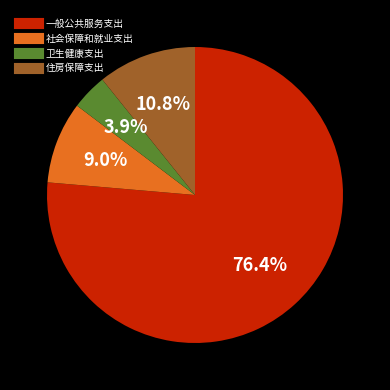

Rank the categories by value from lowest to highest.

卫生健康支出, 社会保障和就业支出, 住房保障支出, 一般公共服务支出